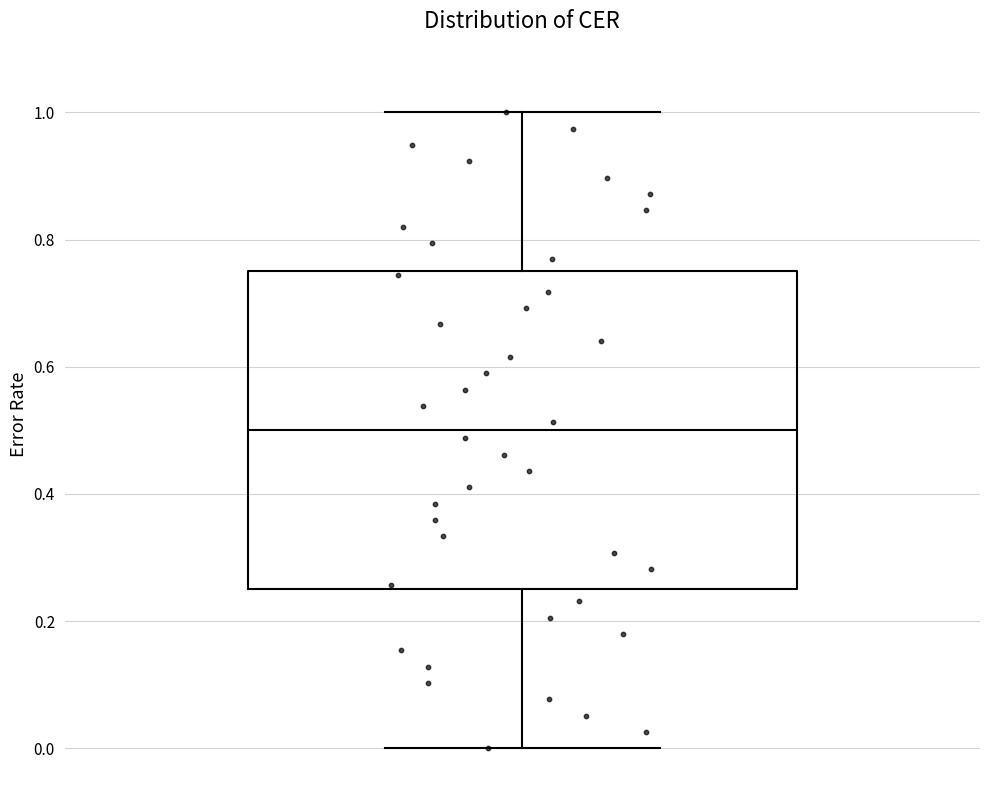

Read this box plot against the y-axis: the position of the median line, the range covered by the box, and the ends of both whiskers. The values are not printed on the chart, so give them approximately, as read against the axis.

median 0.50, box 0.26 to 0.76, whiskers 0.00 to 1.00